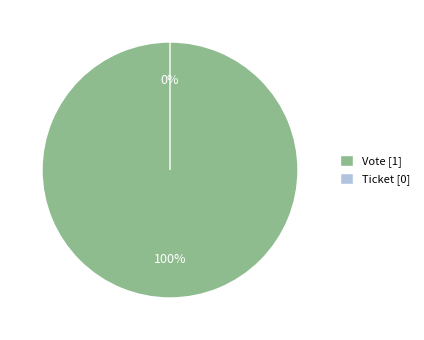

To the nearest percent, what portion does Vote represent?

100%